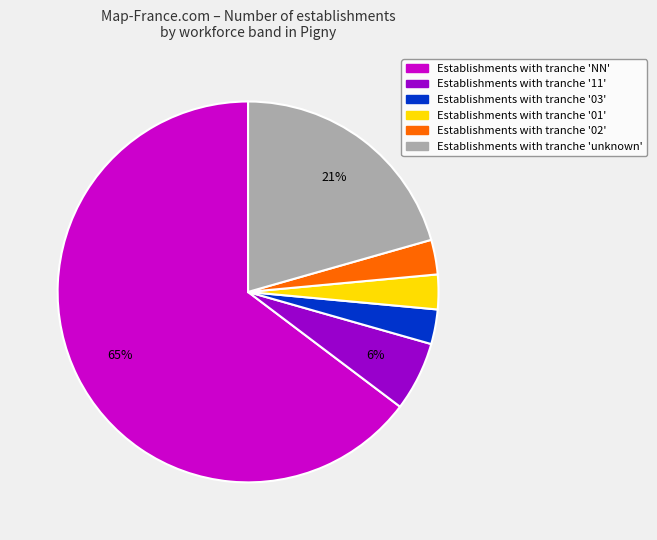

Does any single category account for the majority?

Yes